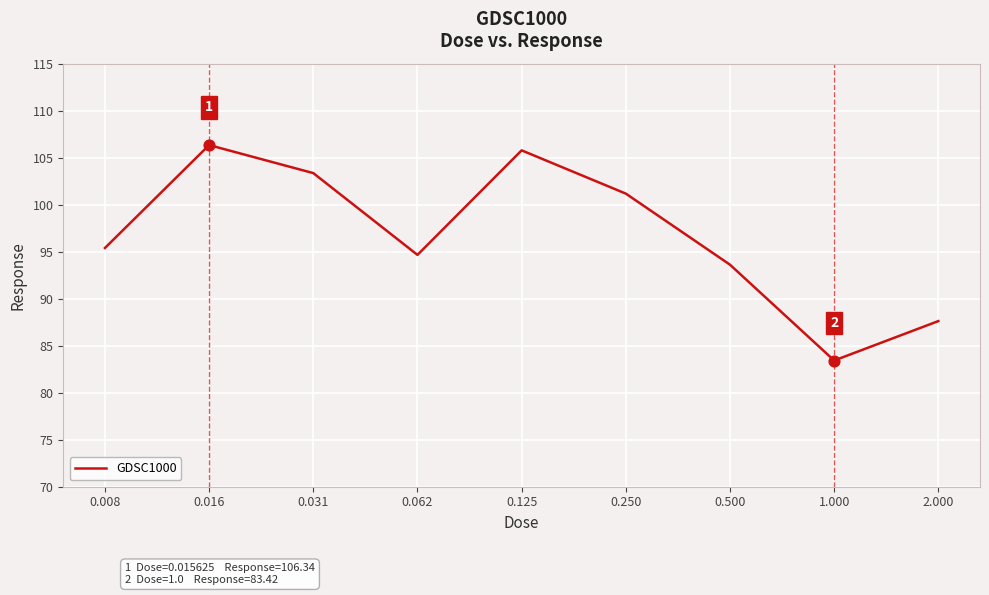

What is the difference between the maximum and minimum values?

22.9